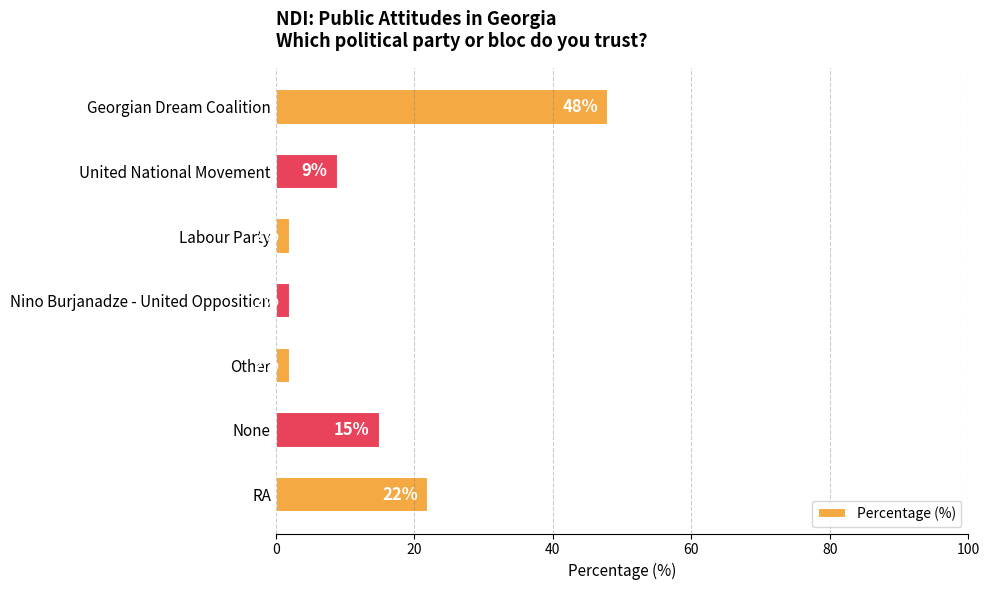

Count the number of data series in this chart.

1